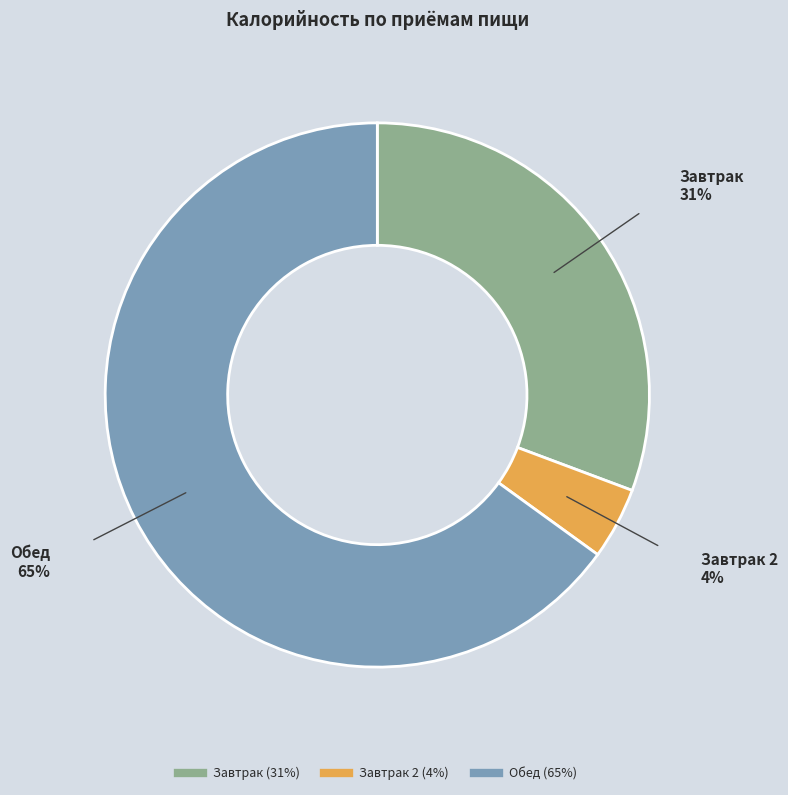

To the nearest percent, what is the average slice percentage?

33%